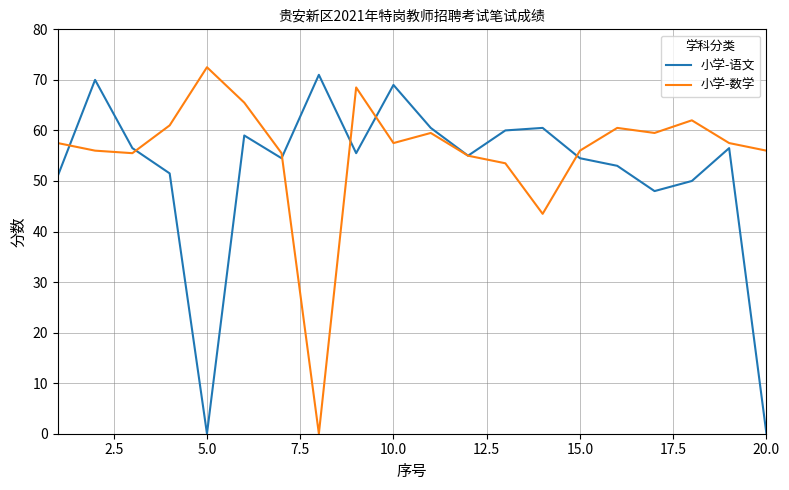

What is the maximum value for 小学-语文?

71.0